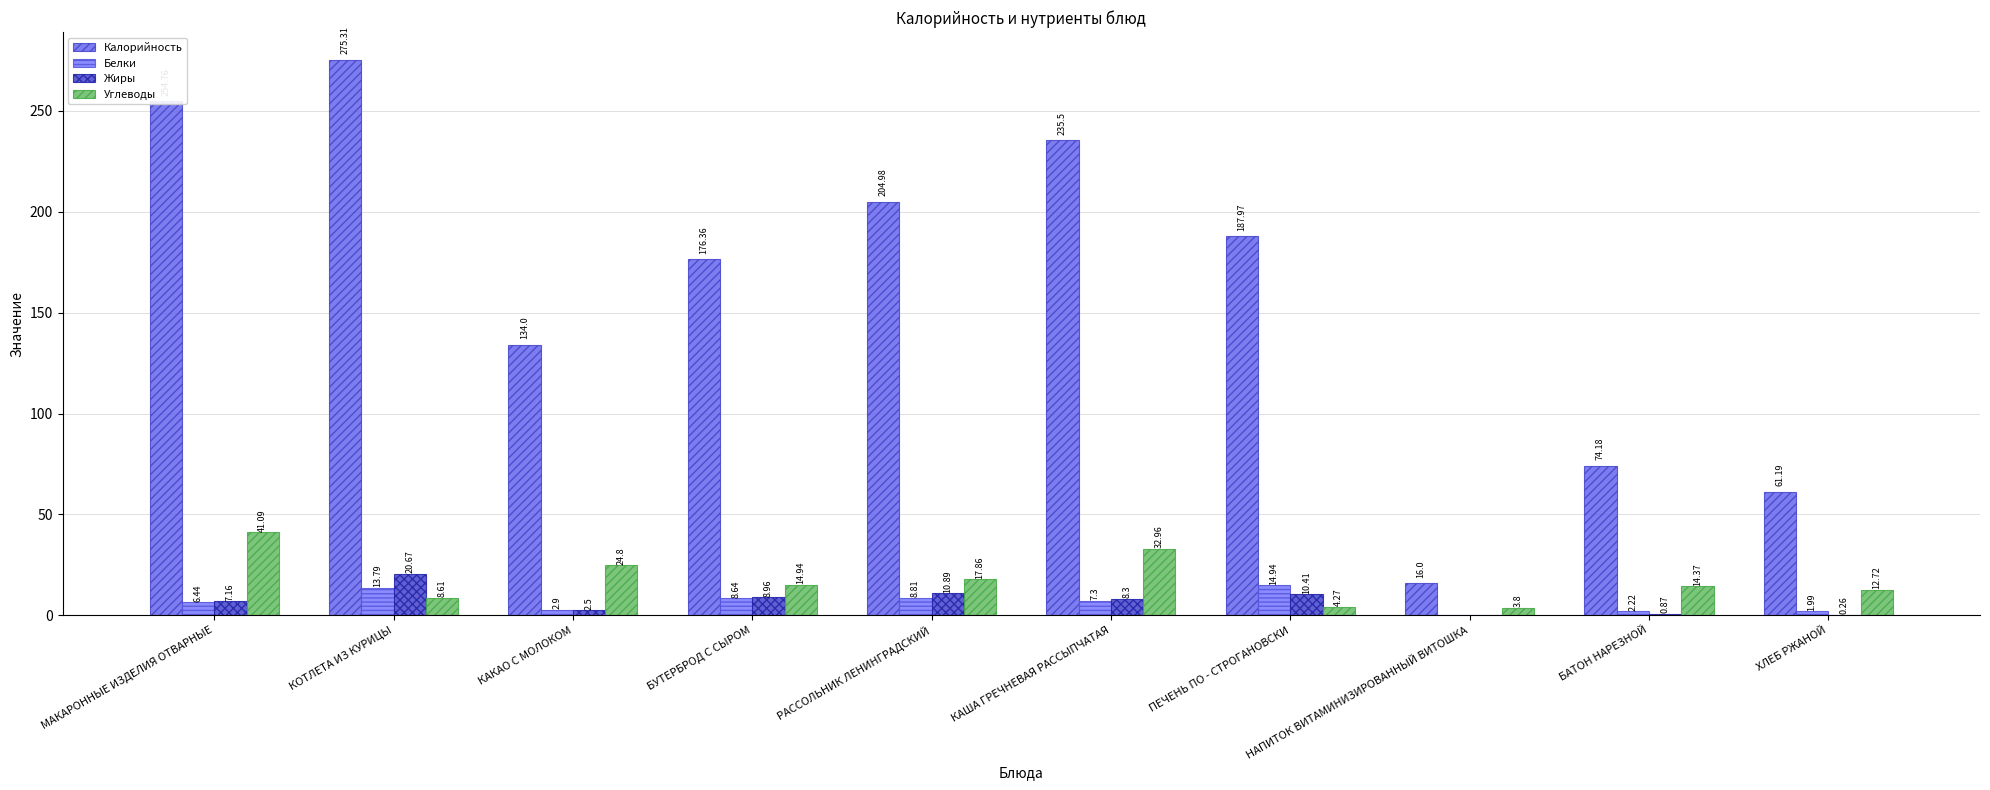

How many categories are shown in the chart?

10